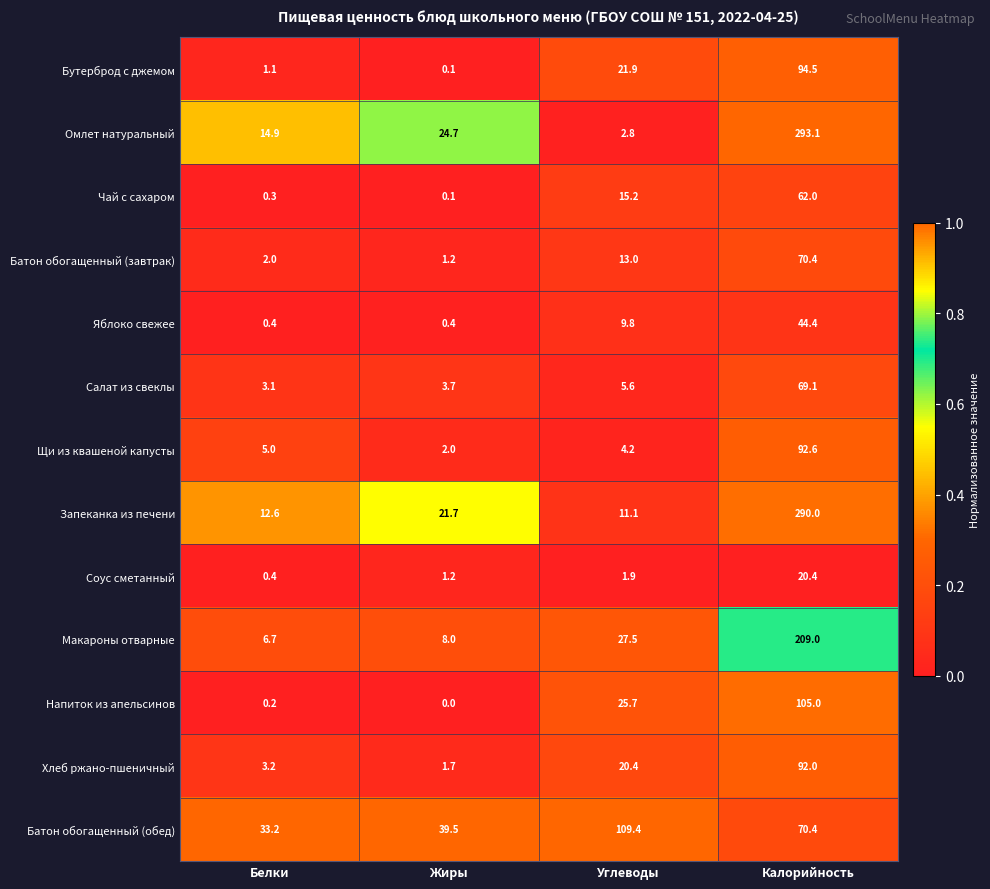

At which category is the sum across all series the highest?

Калорийность